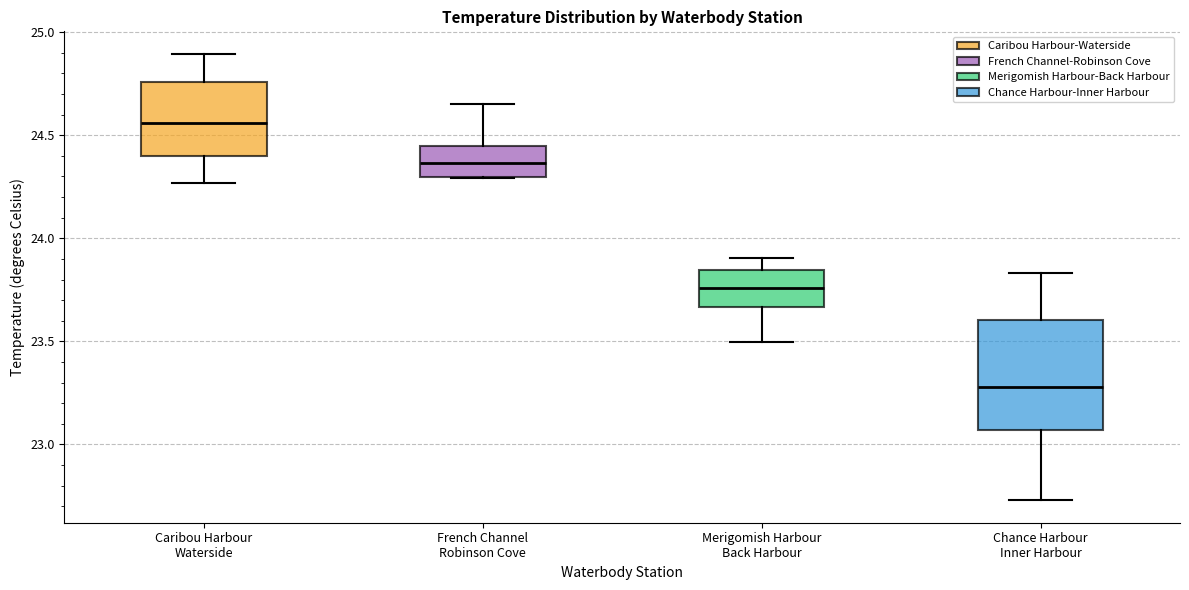

Which box is the tallest, from its lower edge to its upper edge?

Chance Harbour Inner Harbour